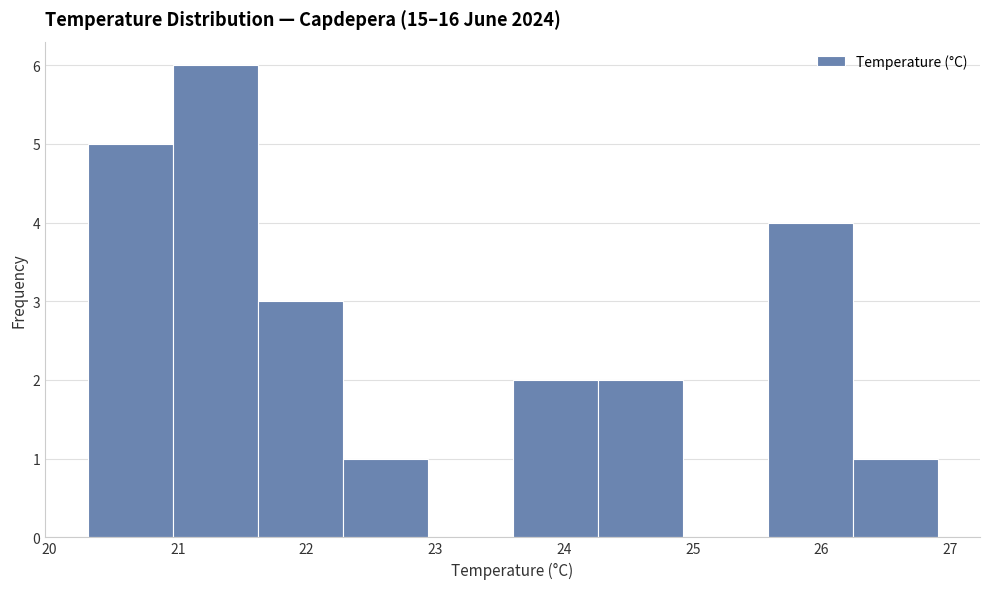

Which range on the x-axis has the tallest bar?

20.96 to 21.62